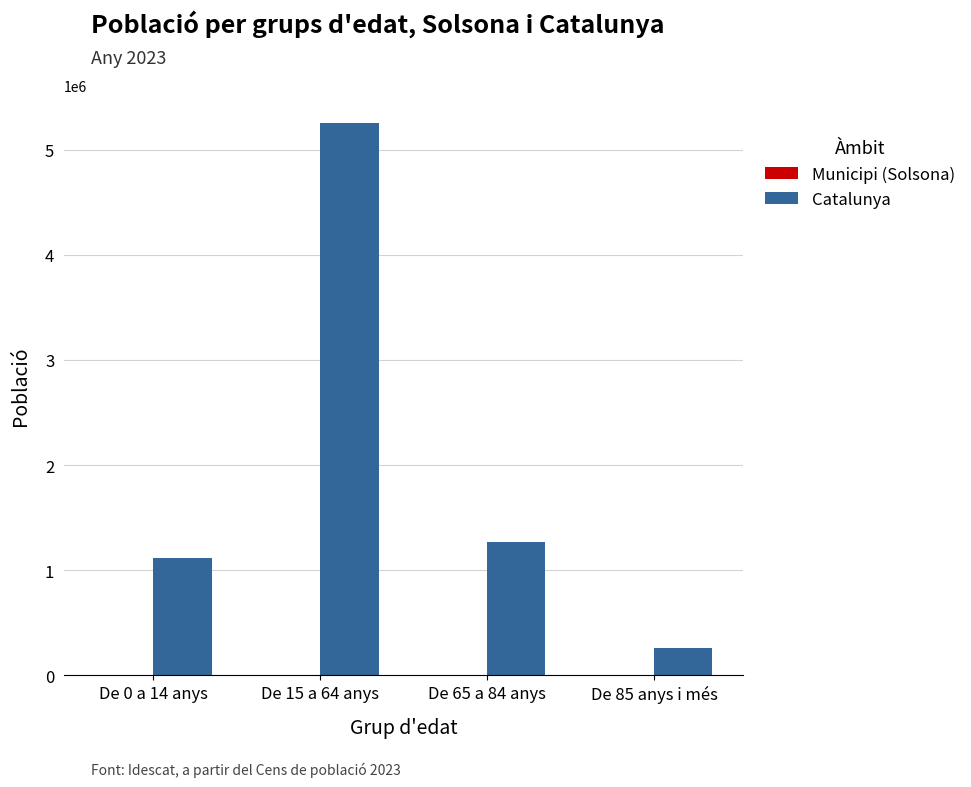

How many series are shown in this chart?

2